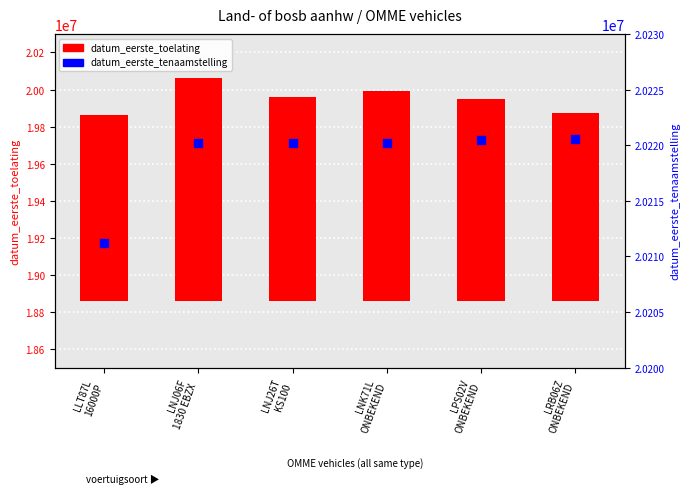

What are all the series names shown in the legend?

datum_eerste_toelating, datum_eerste_tenaamstelling